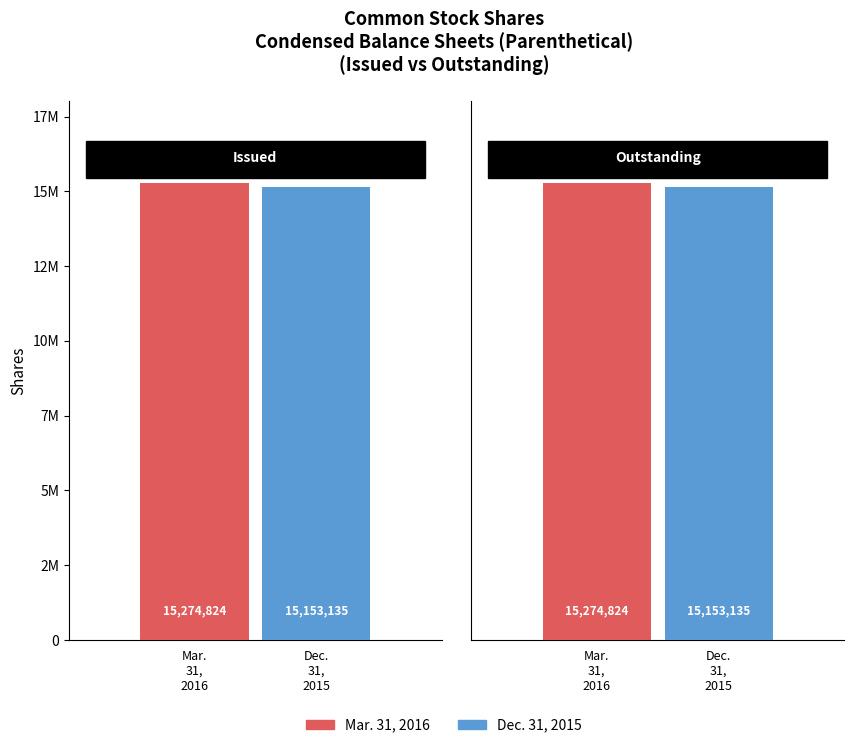

Are the bars grouped side by side (vs. stacked)?

Yes